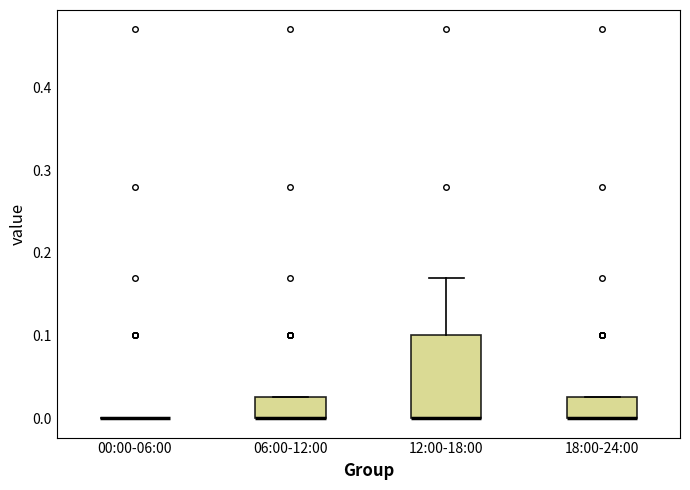

Comparing the boxes themselves (not the whiskers), which one is the tallest?

12:00-18:00